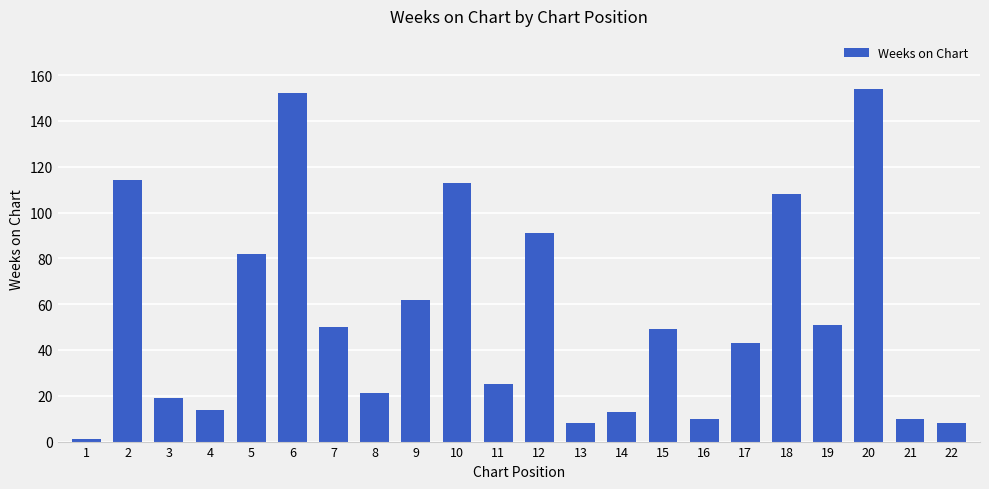

What is the average value?

54